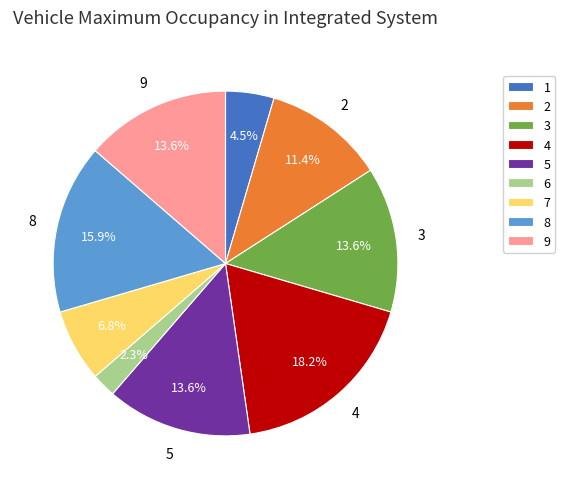

To the nearest percent, what is the difference between the largest and smallest slice percentages?

16%